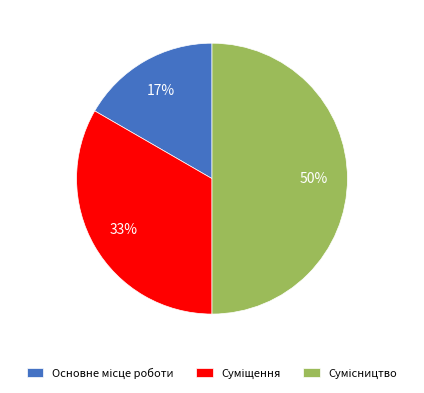

To the nearest percent, what is the difference between the largest and smallest slice percentages?

33%